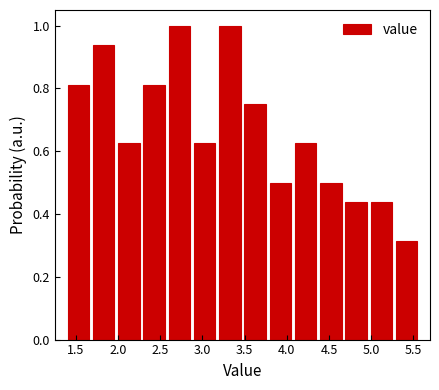

Reading left to right, list every bar in this chart as the range it spans on the x-axis followed by its height. Neither the bar edges nor the heights are printed on the chart, so give them approximately, as read against the axes.

1.40 to 1.70: 0.82
1.70 to 2.00: 0.94
2.00 to 2.30: 0.62
2.30 to 2.60: 0.82
2.60 to 2.90: 1.00
2.90 to 3.20: 0.62
3.20 to 3.50: 1.00
3.50 to 3.75: 0.76
3.75 to 4.05: 0.50
4.05 to 4.35: 0.62
4.35 to 4.65: 0.50
4.65 to 4.95: 0.44
4.95 to 5.25: 0.44
5.25 to 5.55: 0.32